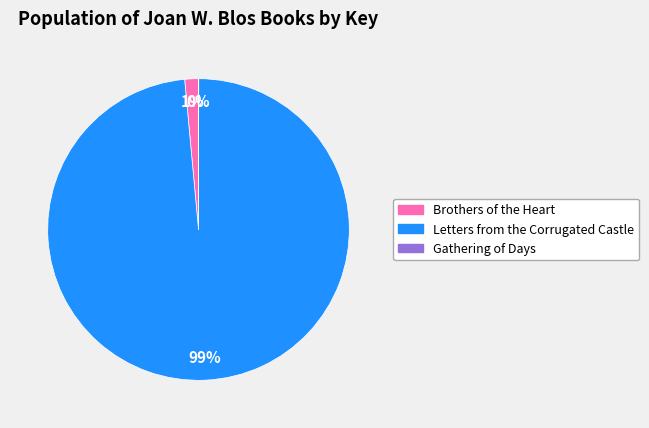

To the nearest percent, what is the average slice percentage?

33%